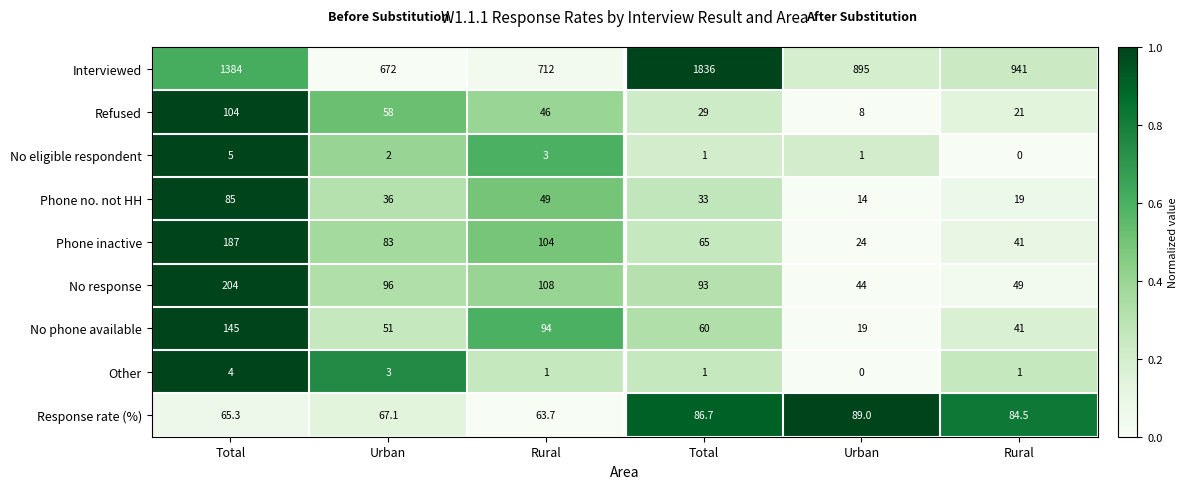

Rank the series by their maximum value, from lowest to highest.

Other, No eligible respondent, Phone no. not HH, Response rate (%), Refused, No phone available, Phone inactive, No response, Interviewed